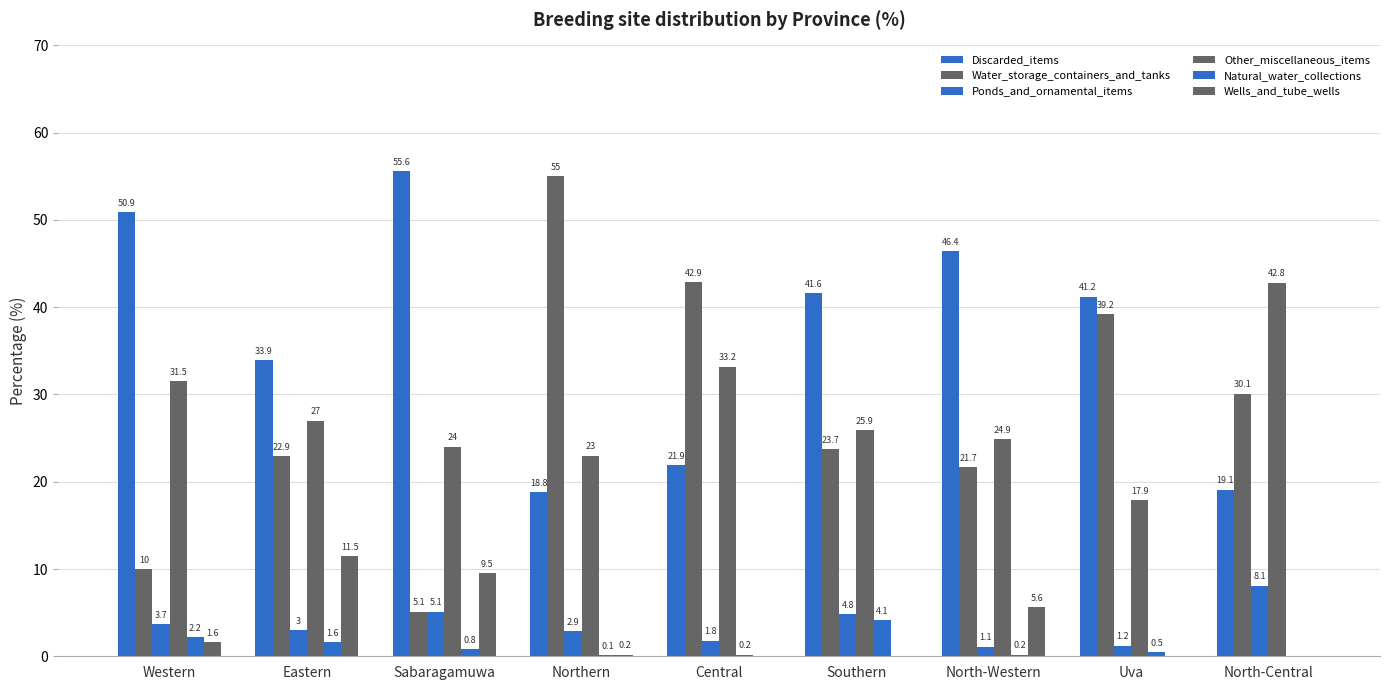

How many groups of bars are there?

9